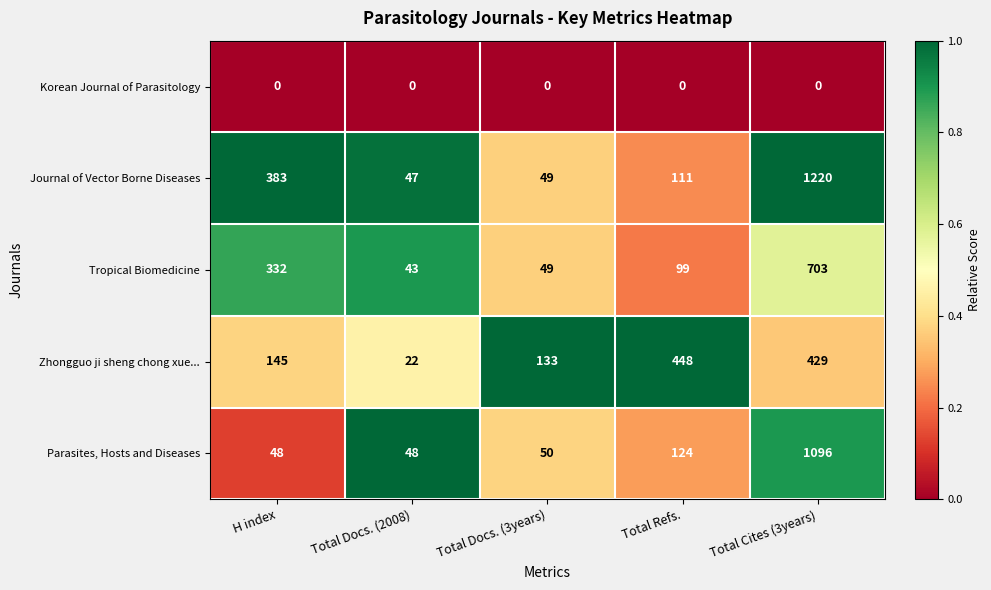

What is the greatest value displayed?

1220